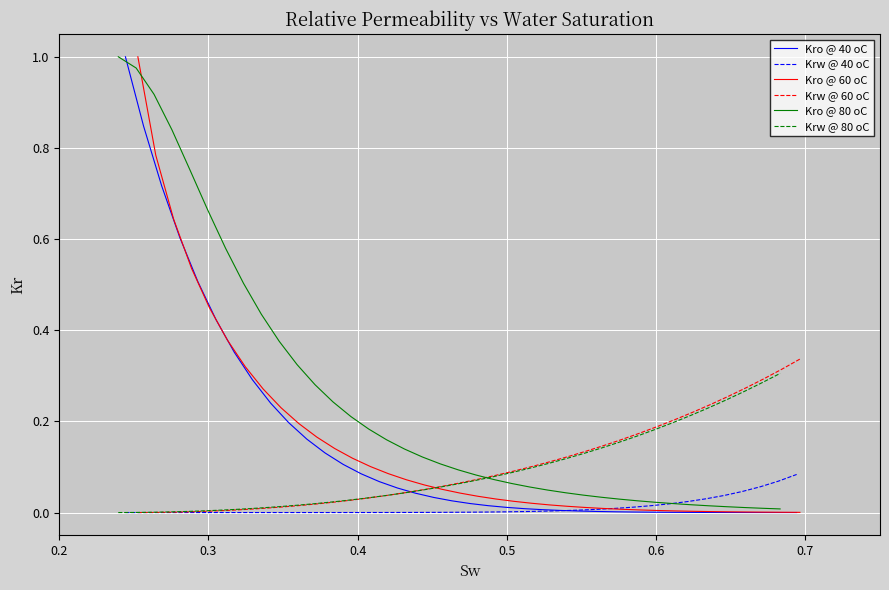

What is the maximum value for Kro @ 40 oC?

1.0